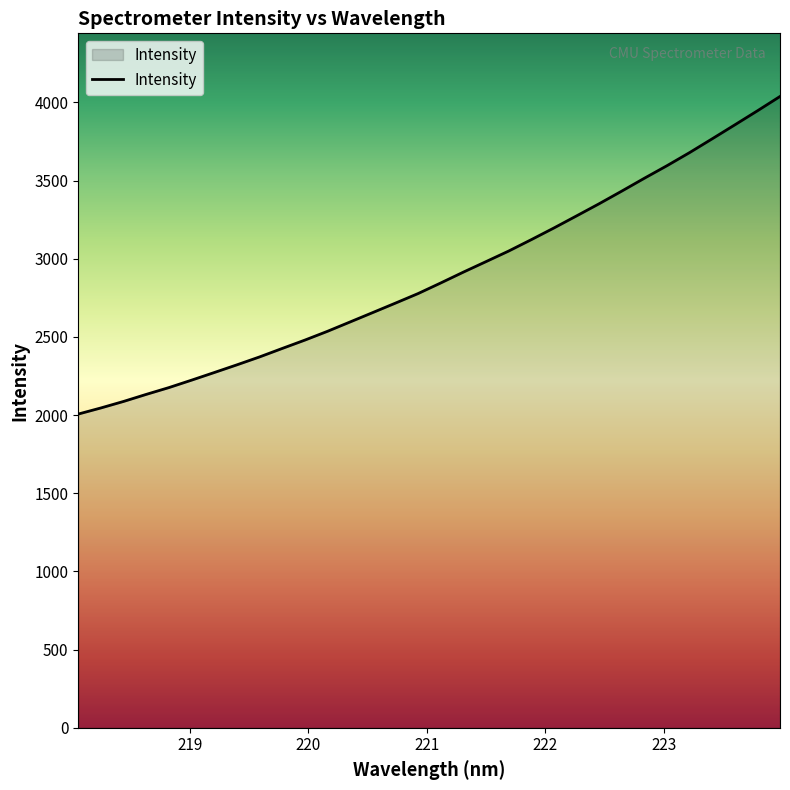

True or false: the data has more than 0 interior local peaks.

False